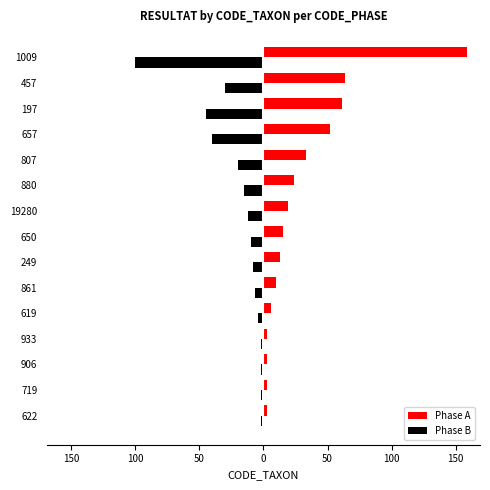

What are all the series names shown in the legend?

Phase A, Phase B